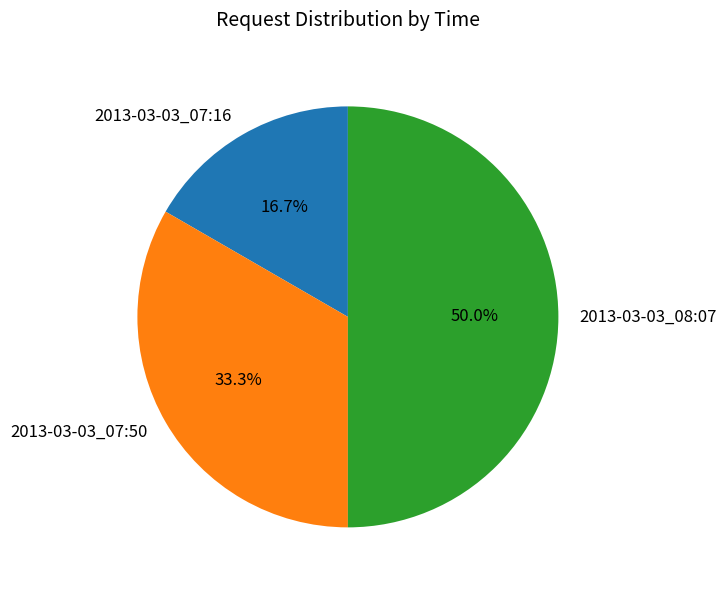

What percentage is the 2013-03-03_07:50 slice, to the nearest percent?

33%